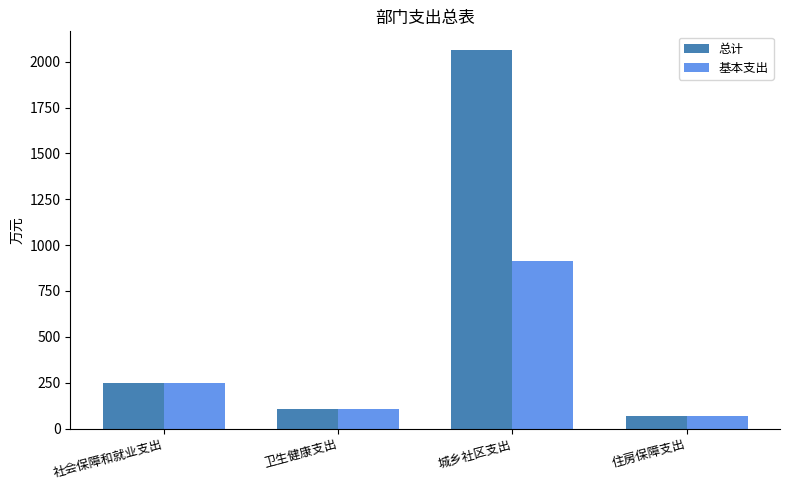

Is the value of 总计 at 社会保障和就业支出 greater than the value of 基本支出 at 城乡社区支出?

No